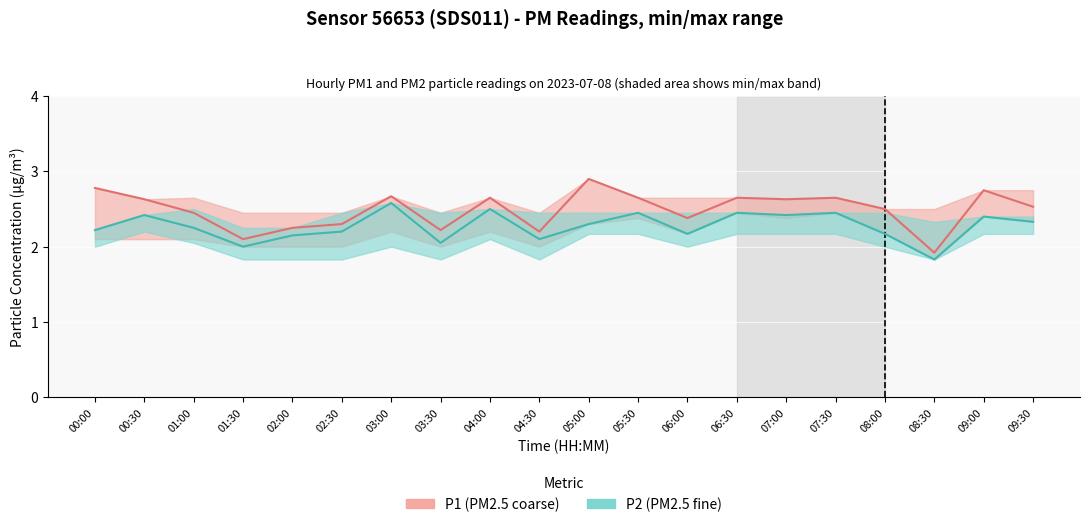

Which category has the lowest value across all series?

08:30